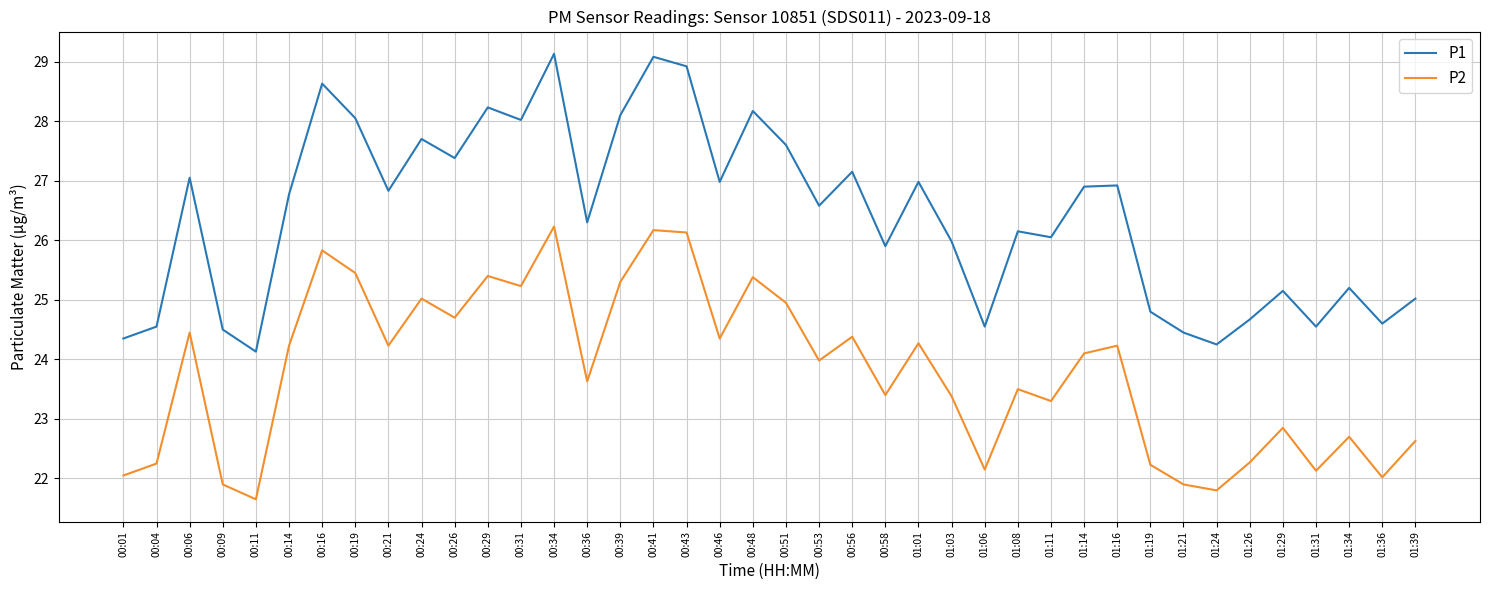

True or false: P1 and P2 cross at least once.

False